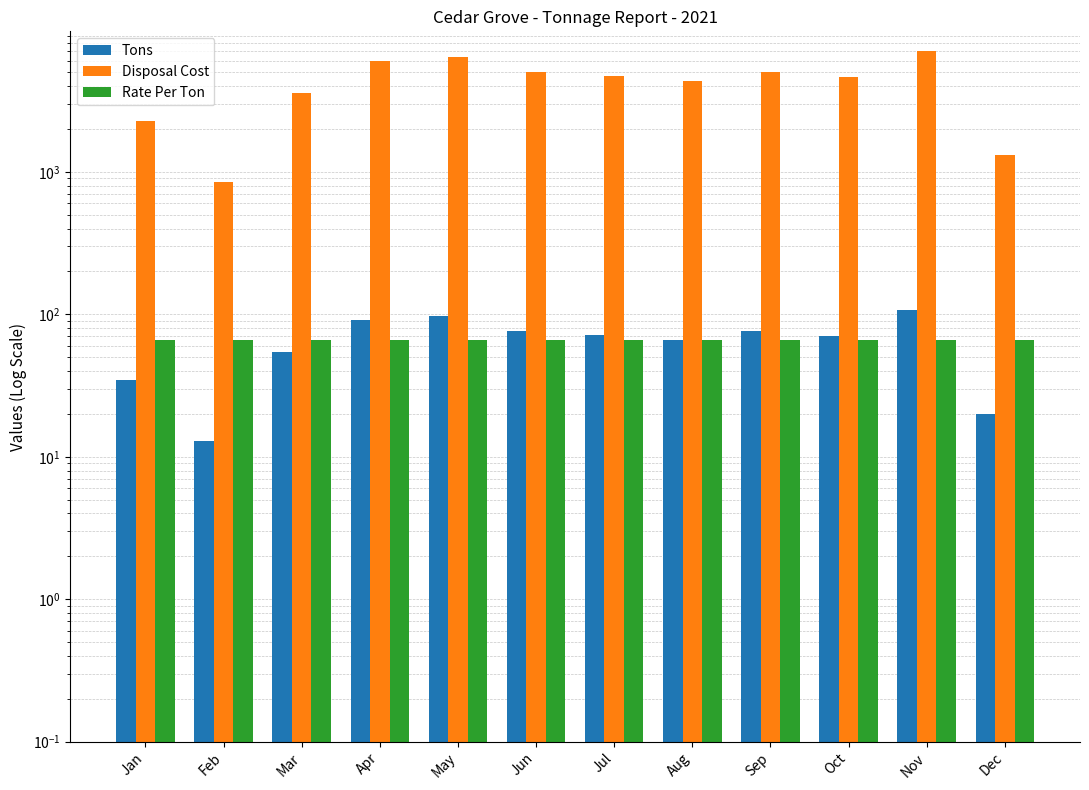

The Tons series shows 49.5 at Jan. True or false?

False